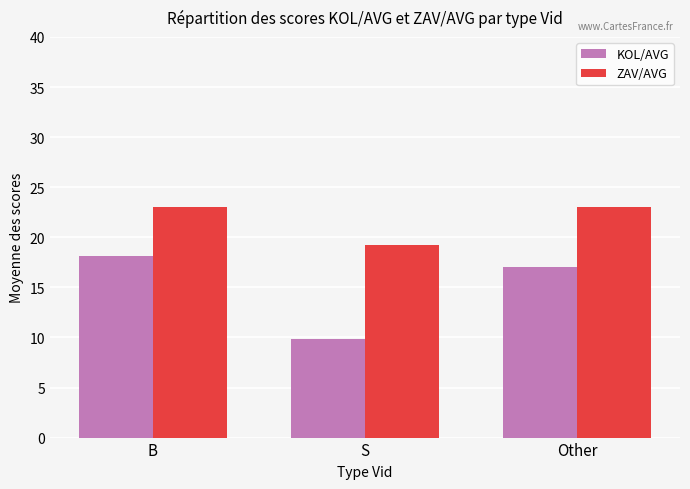

What is the average value of the ZAV/AVG series?

21.7